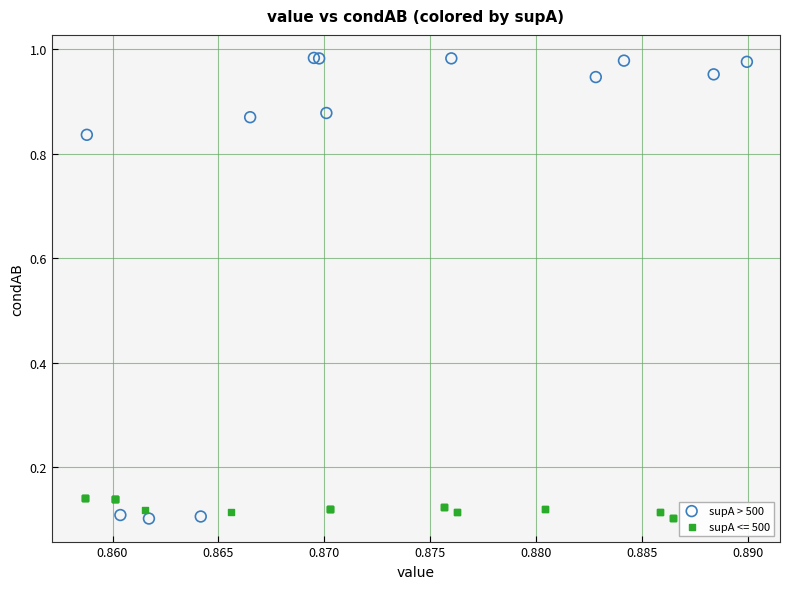

Which series contains the highest Y value?

supA > 500